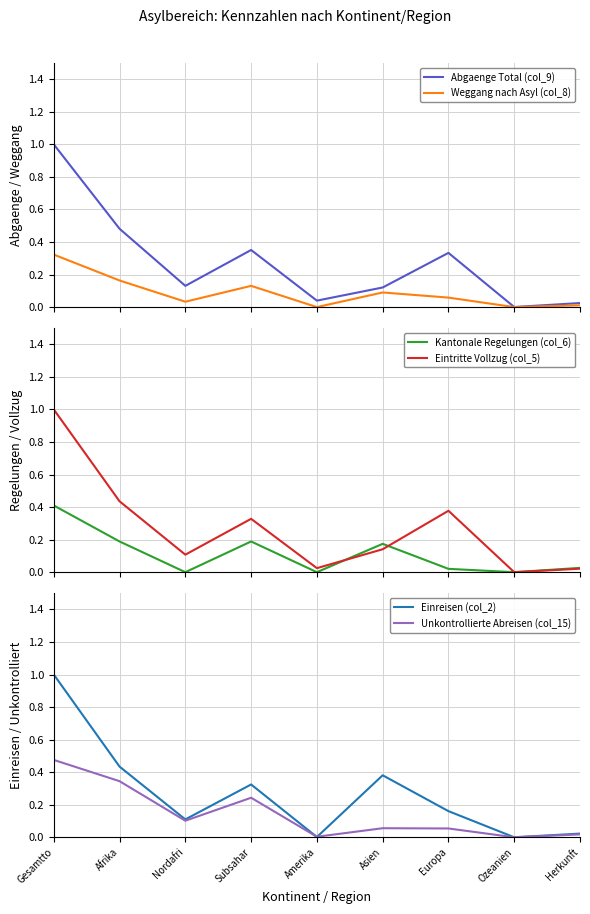

Between which two adjacent categories do Abgaenge Total (col_9) and Eintritte Vollzug (col_5) first intersect?

Amerika and Asien